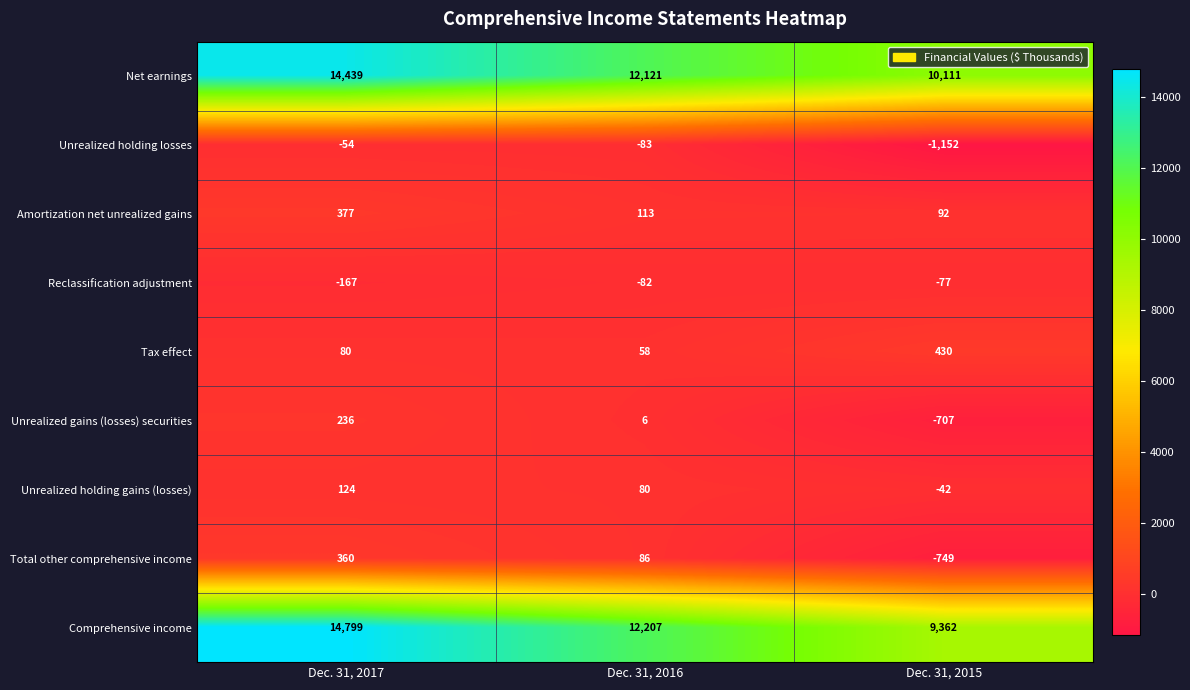

How many distinct data groups are displayed?

9